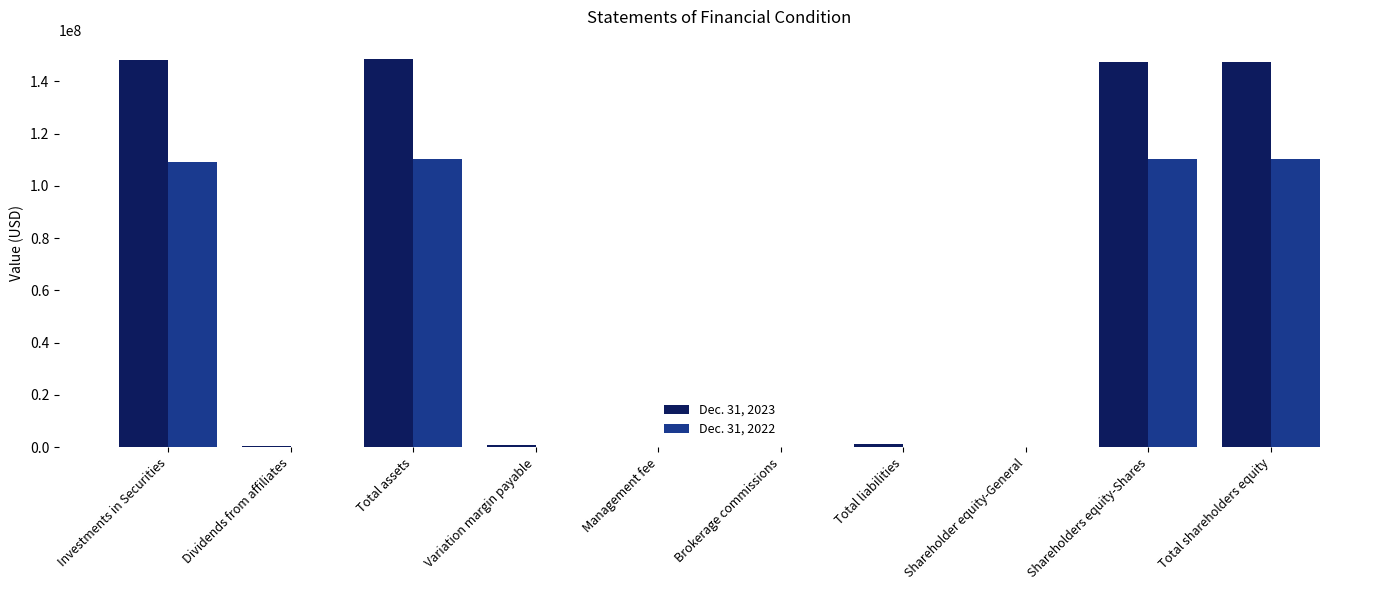

Which series has the largest total across all categories?

Dec. 31, 2023